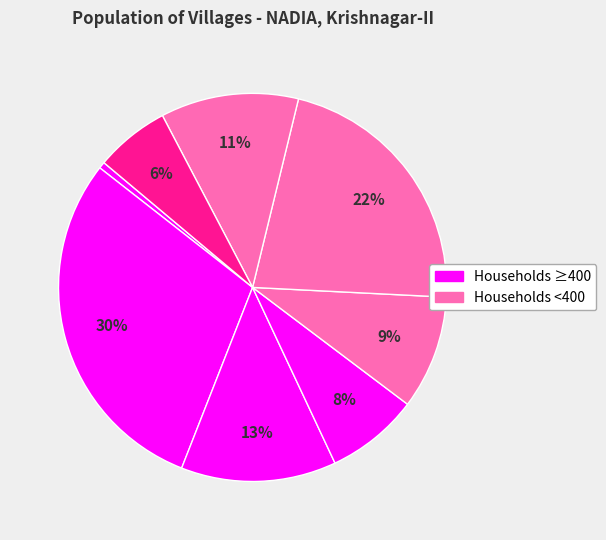

Count the number of slices in the pie.

8